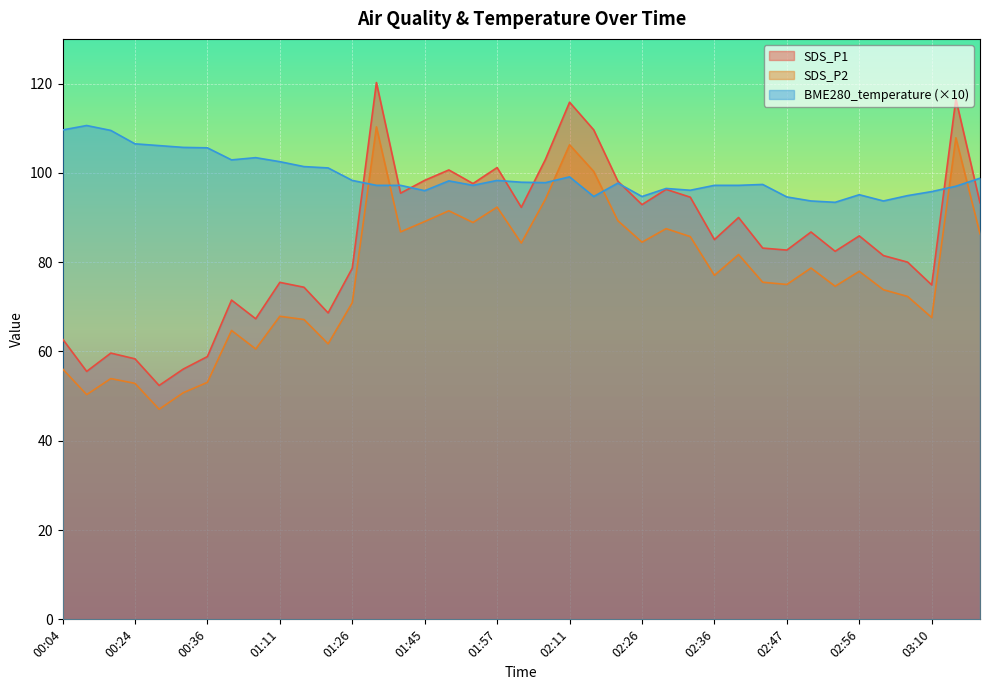

True or false: BME280_temperature has a value of 129.7 at 02:42.

False